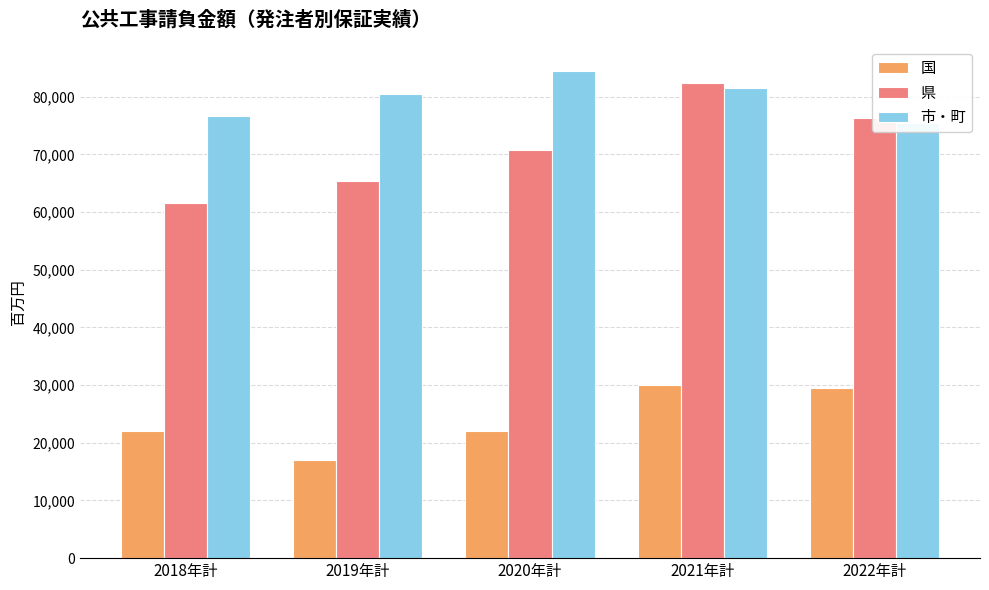

Is it true that 国 equals 36637 at 2020年計?

False